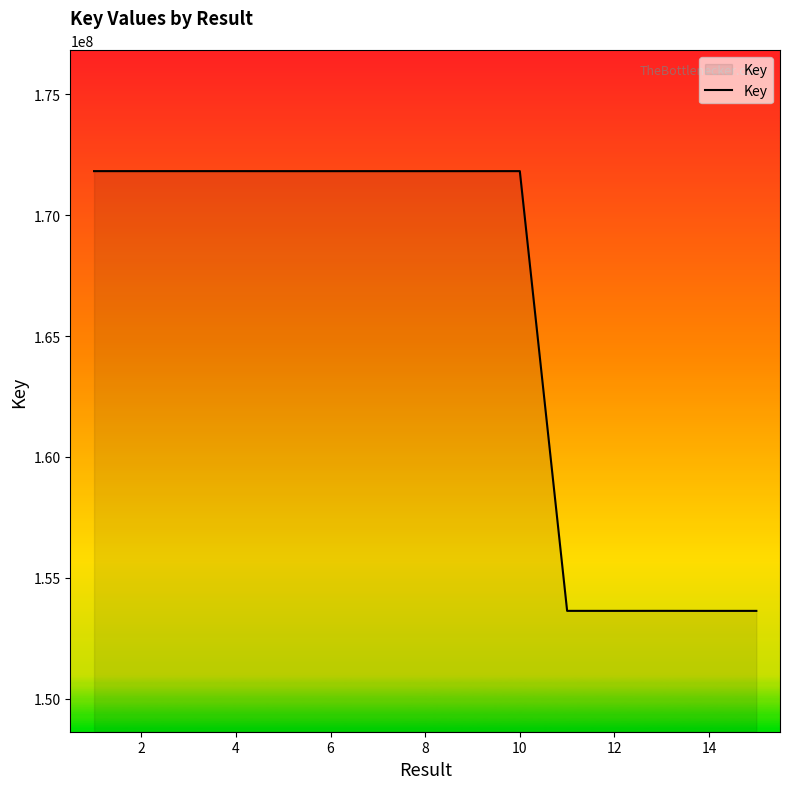

What is the smallest value displayed?

153630103